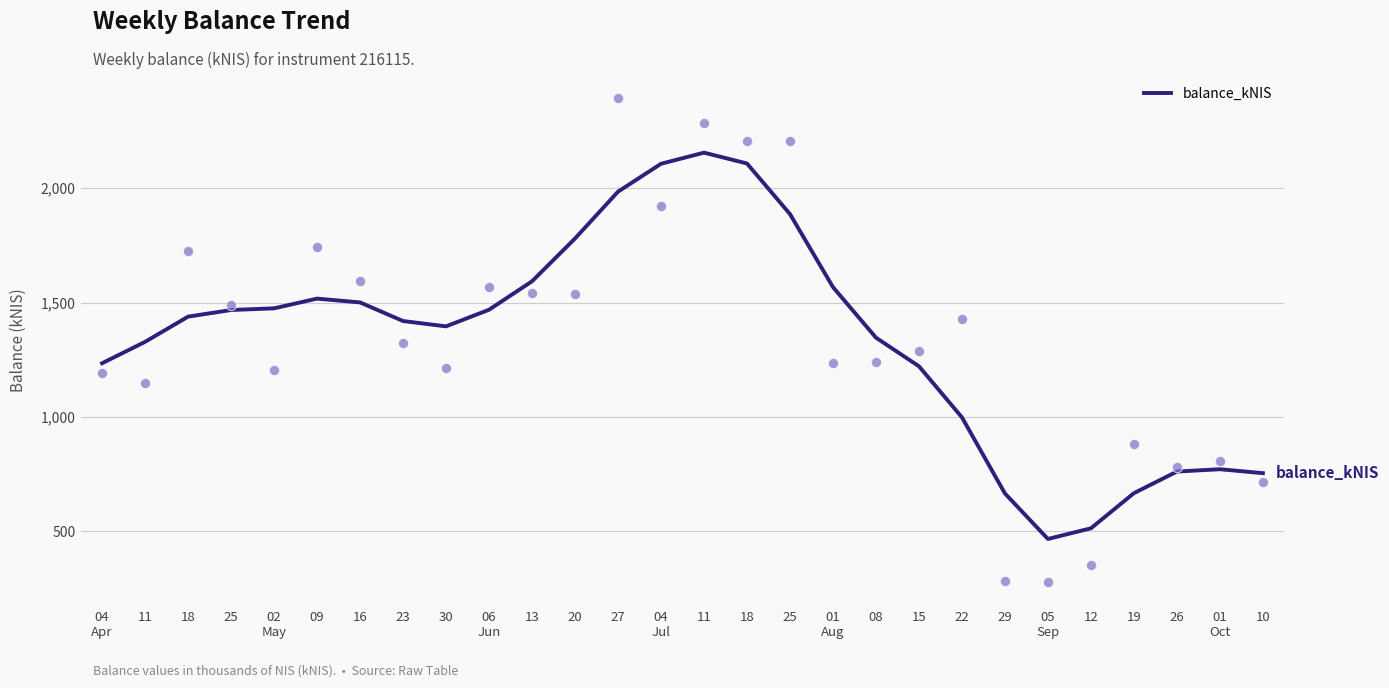

Between 30 and 11, which is larger?

30